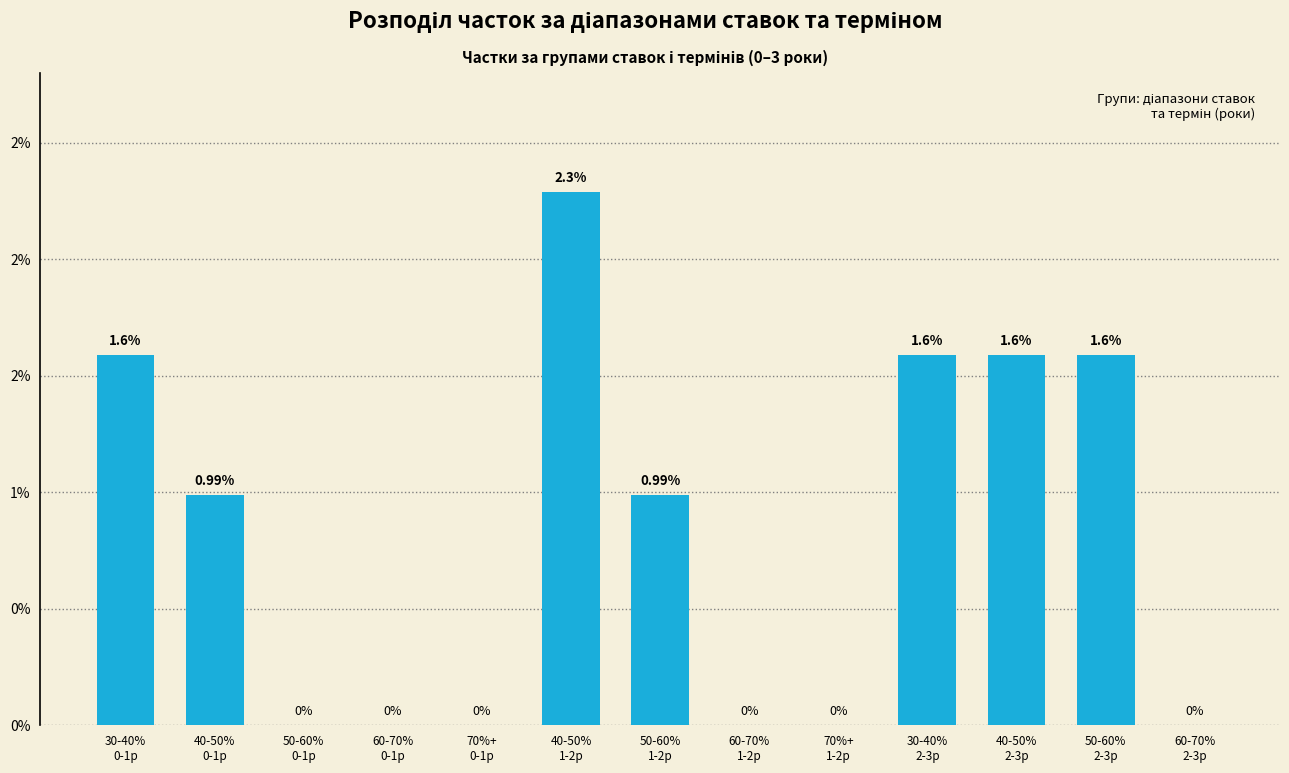

True or false: the data shows 0.0 at 70%+
0-1р.

True